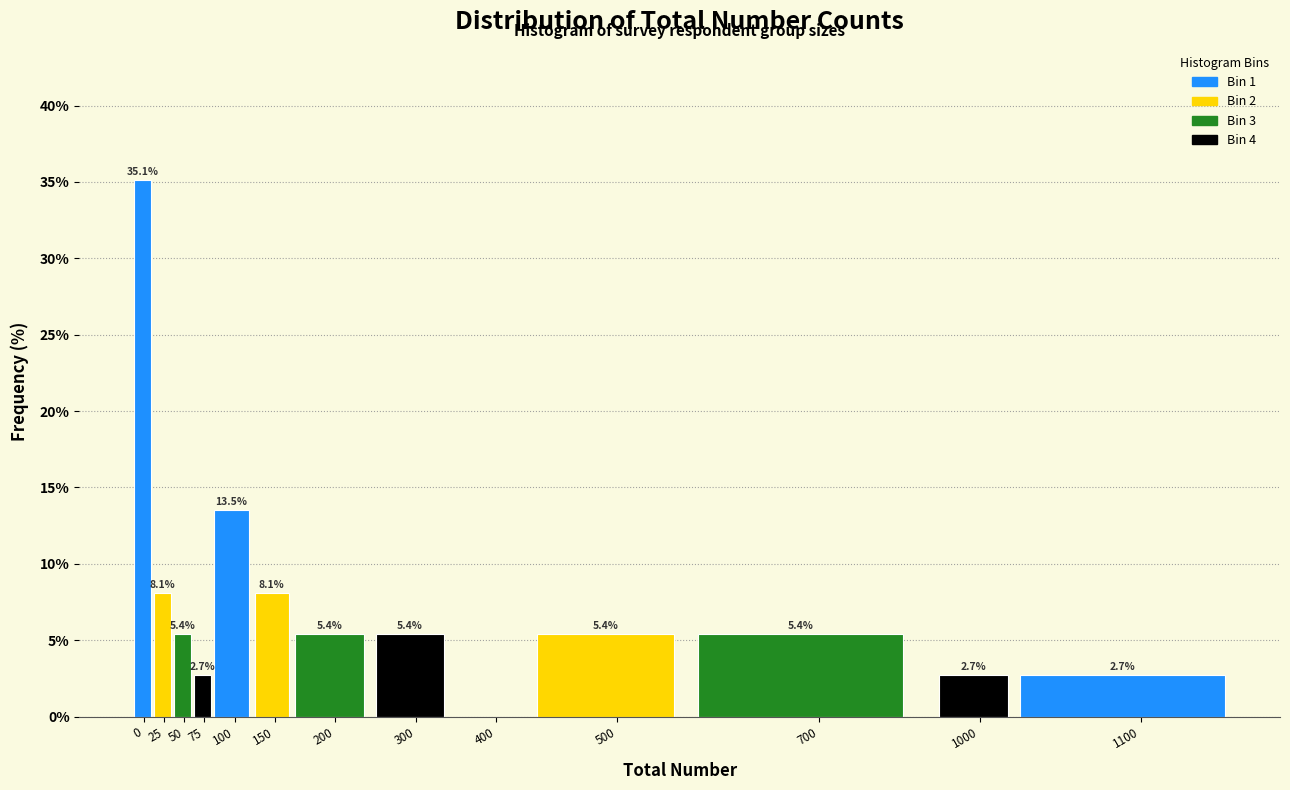

At which label is the value closest to 17?

100